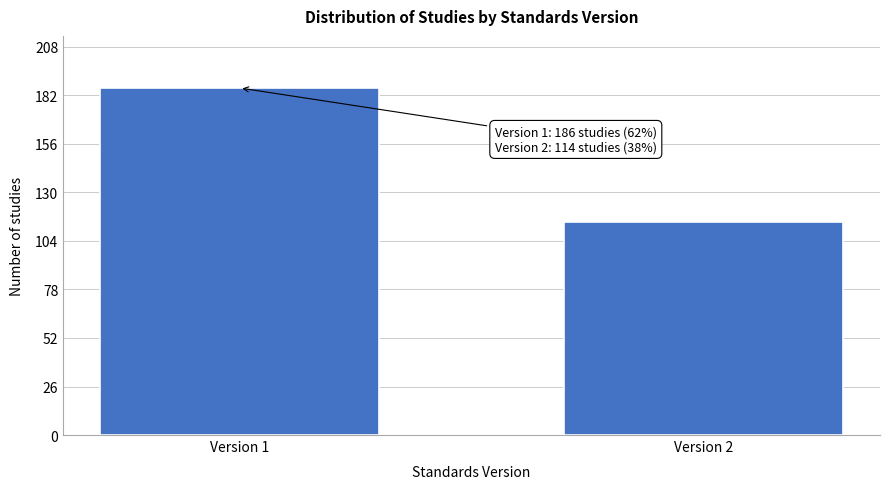

Reading left to right, what are all the values shown in this chart?

Version 1=186	Version 2=114